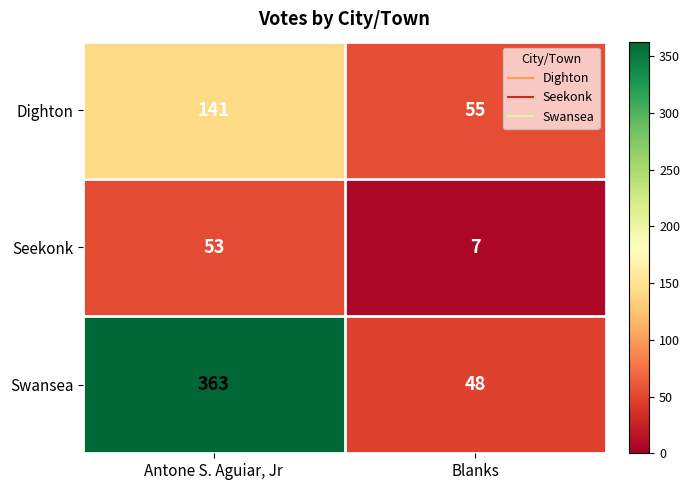

Reading left to right, extract all data points from this chart.

Dighton: Antone S. Aguiar, Jr=141	Blanks=55
Seekonk: Antone S. Aguiar, Jr=53	Blanks=7
Swansea: Antone S. Aguiar, Jr=363	Blanks=48